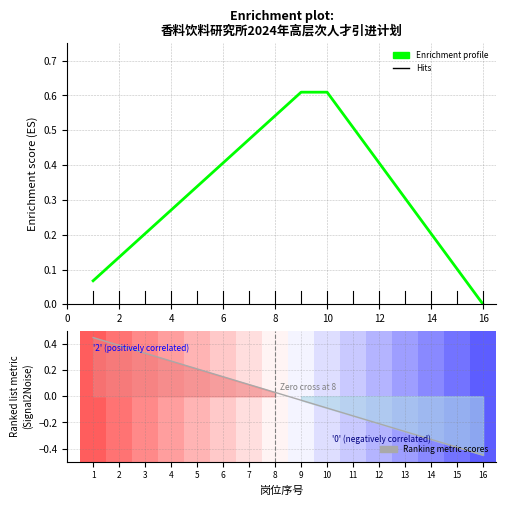

What is the difference between the second highest and minimum values?

0.6